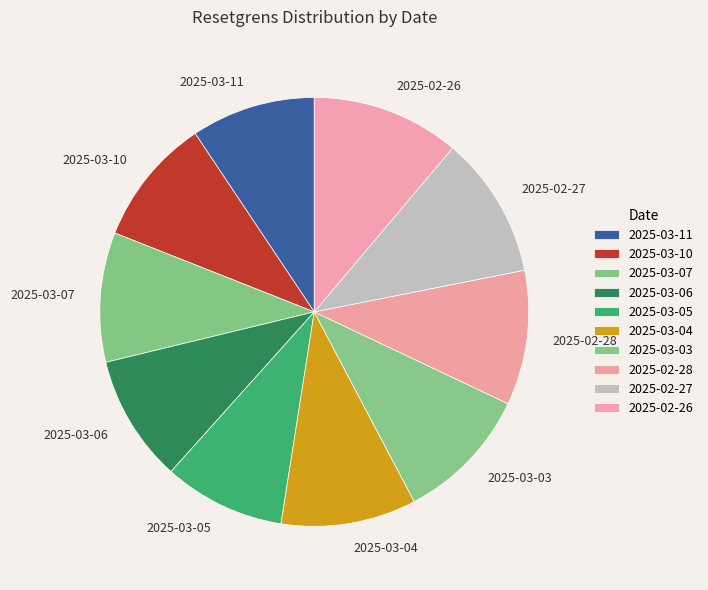

True or false: 2025-02-26 accounts for 11% of the total.

True